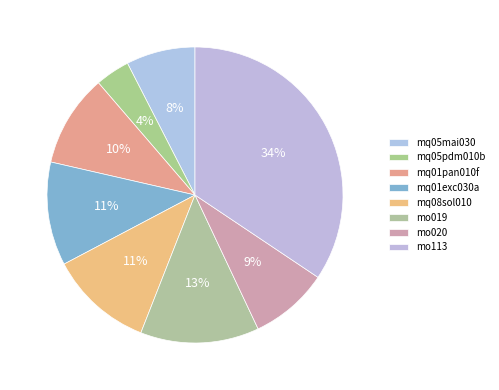

Is there any slice that represents more than half of the pie?

No